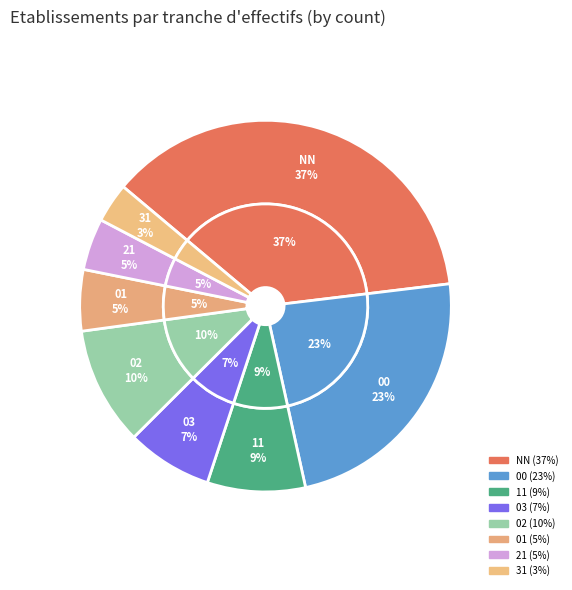

Do 11 and 00 together represent more than half of the pie?

No